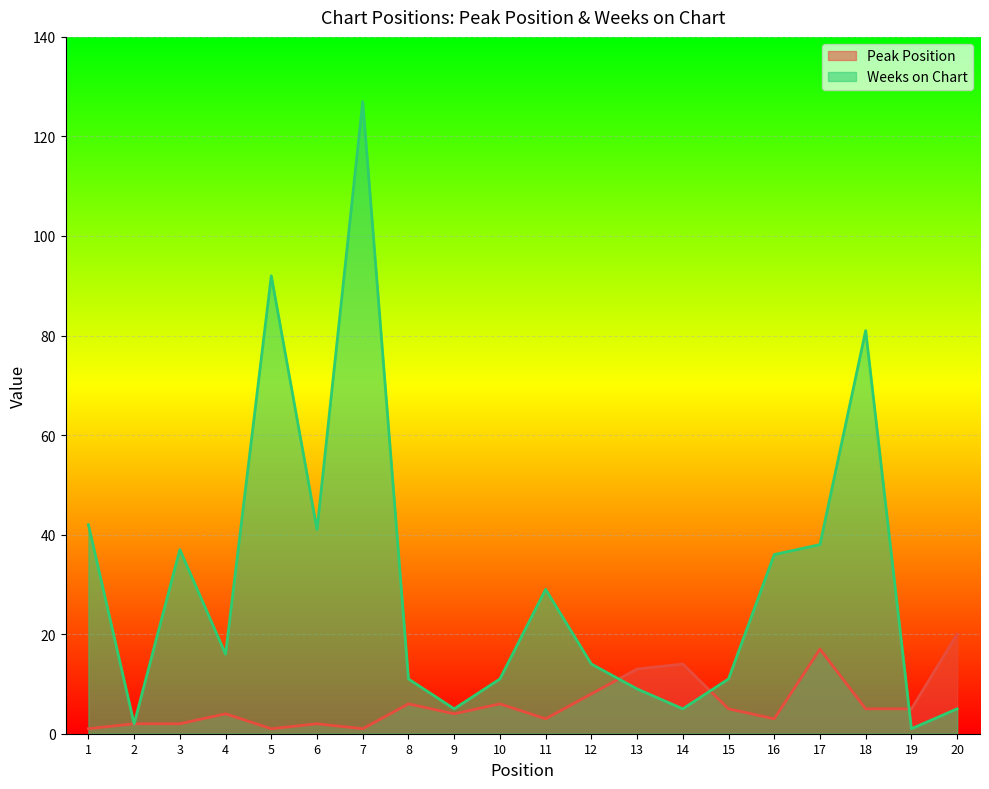

What is the maximum value shown in the chart?

127